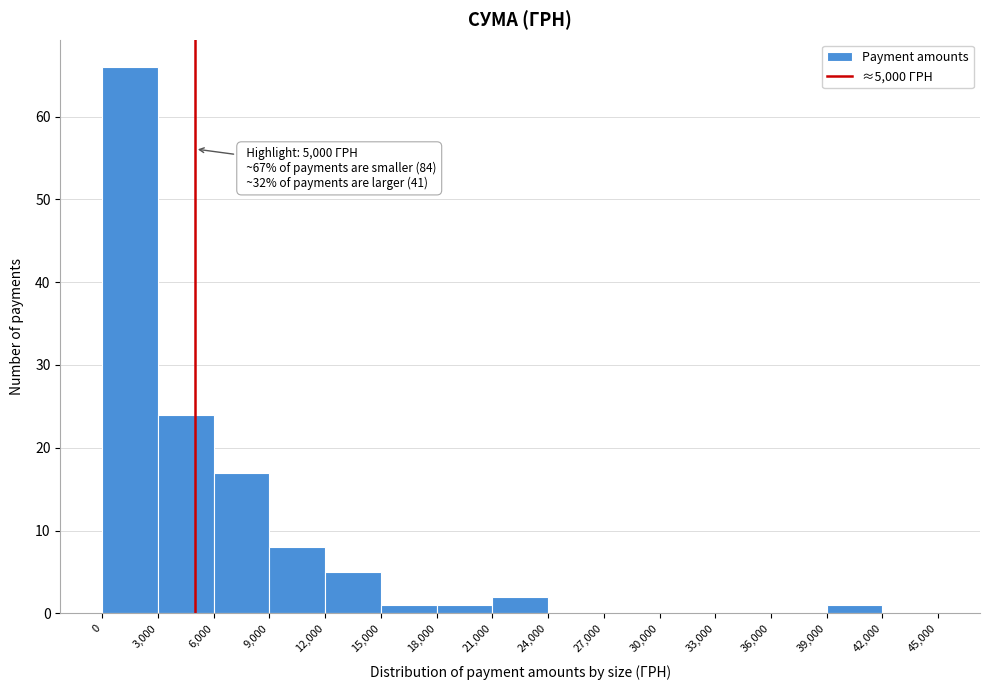

Which range on the x-axis has the tallest bar?

0 to 3,000